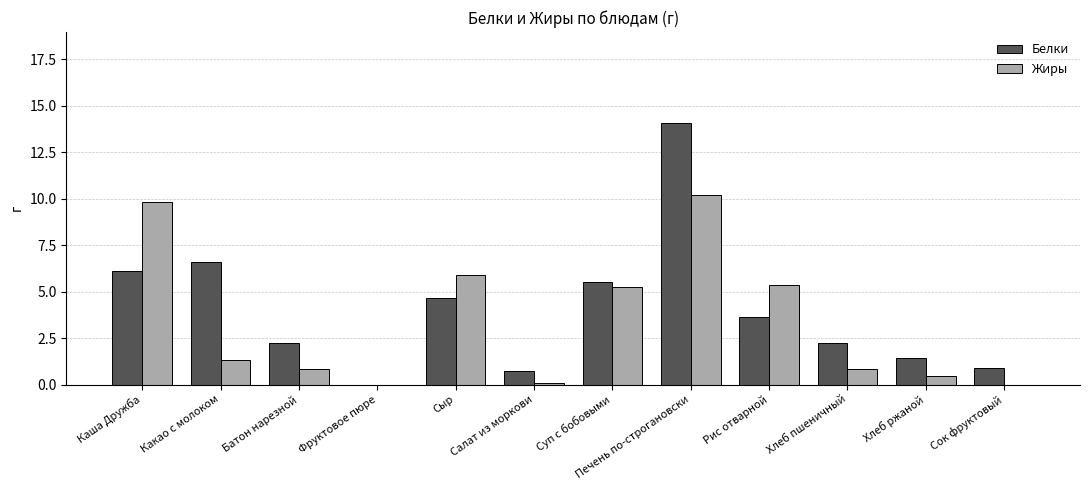

Which category has the highest value in the Жиры series?

Печень по-строгановски